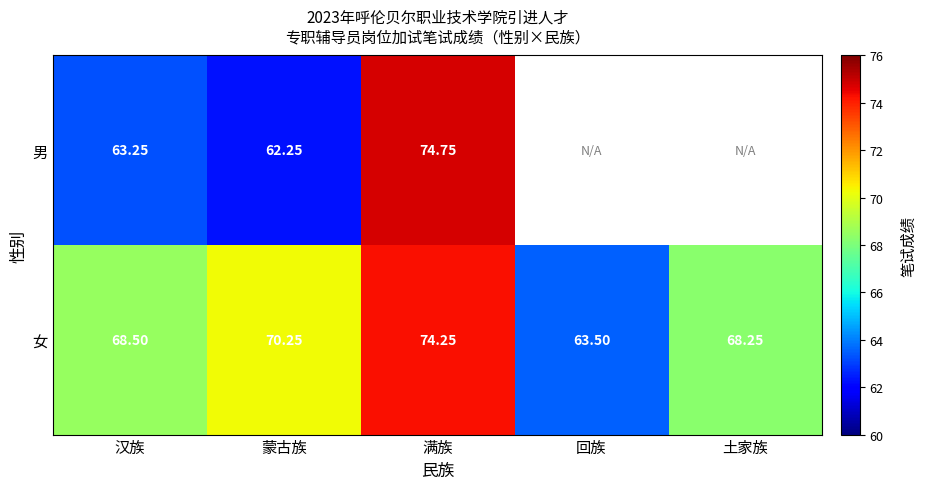

At which label does 女 first exceed 68?

汉族